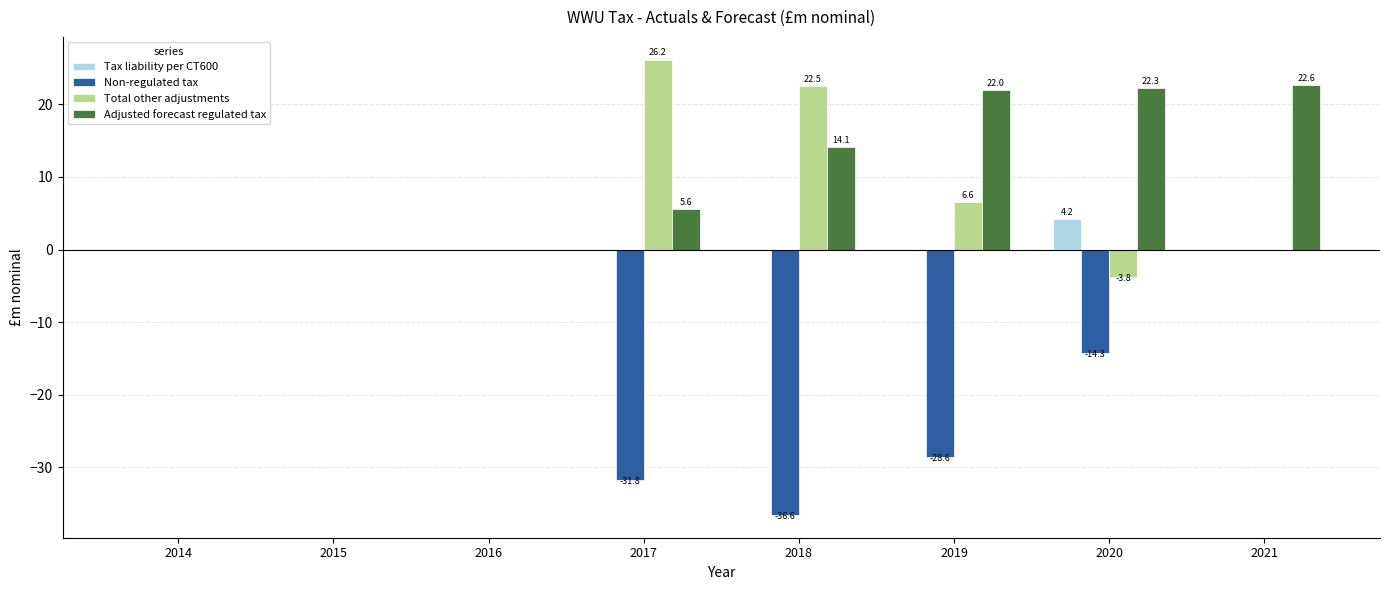

What are all the series names shown in the legend?

Tax liability per CT600, Non-regulated tax, Total other adjustments, Adjusted forecast regulated tax